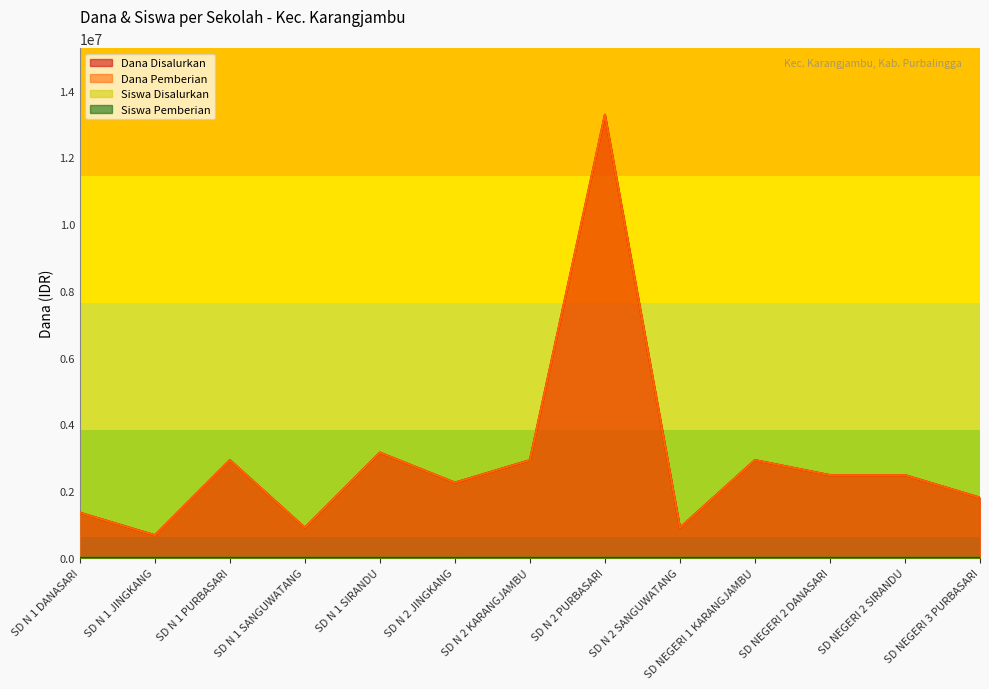

Which series has the largest total across all categories?

Dana Disalurkan